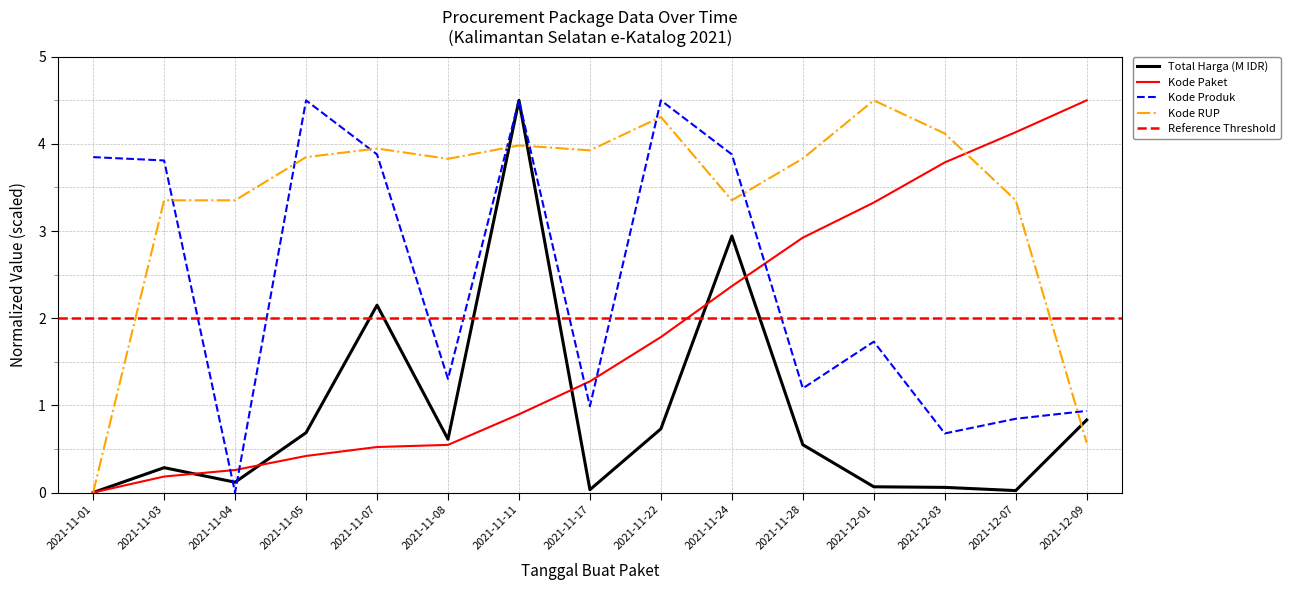

Which category has the lowest value in the Kode Paket series?

2021-11-01